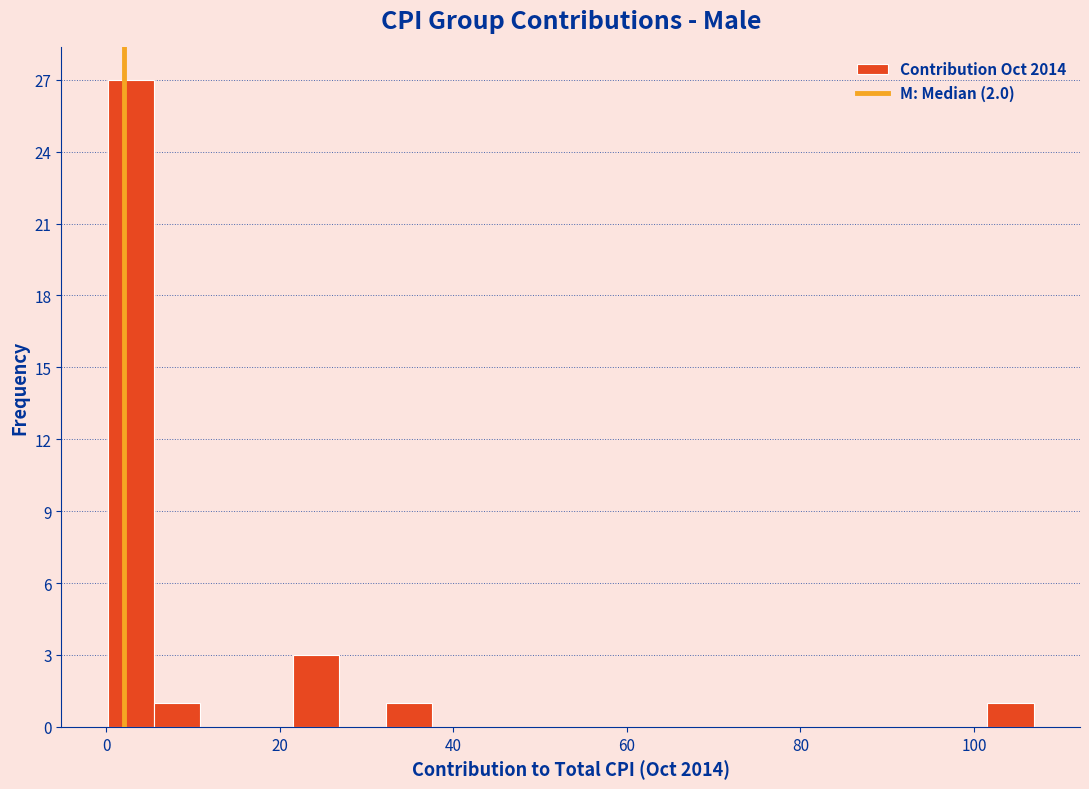

Around what value on the x-axis is the tallest bar? Give the approximate position of its centre, as read against the axis.

2